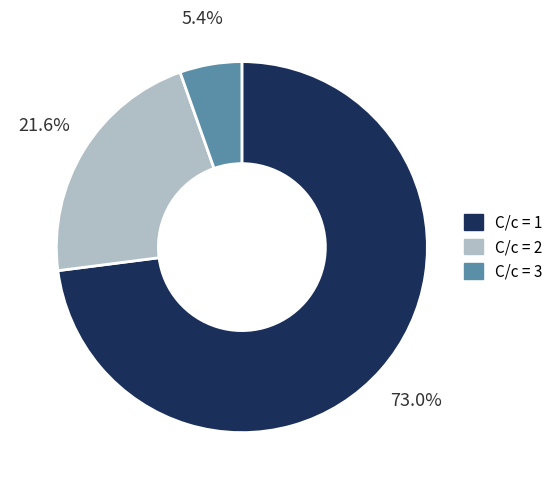

What is the ratio of the value at С/с = 2 to the value at С/с = 1?

0.3